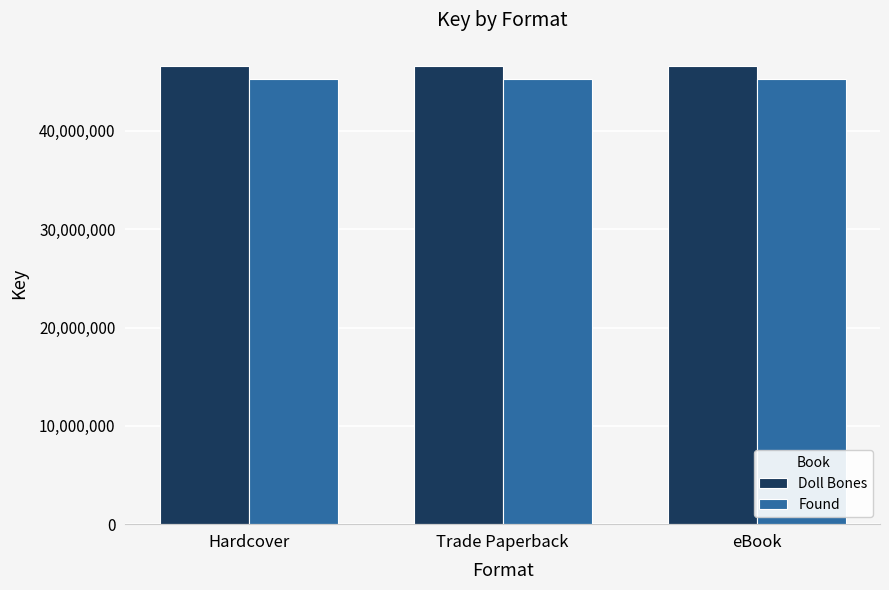

Reading right to left, list all the values displayed in this chart.

Doll Bones: eBook=46644544	Trade Paperback=46644544	Hardcover=46644544
Found: eBook=45253495	Trade Paperback=45253495	Hardcover=45253495